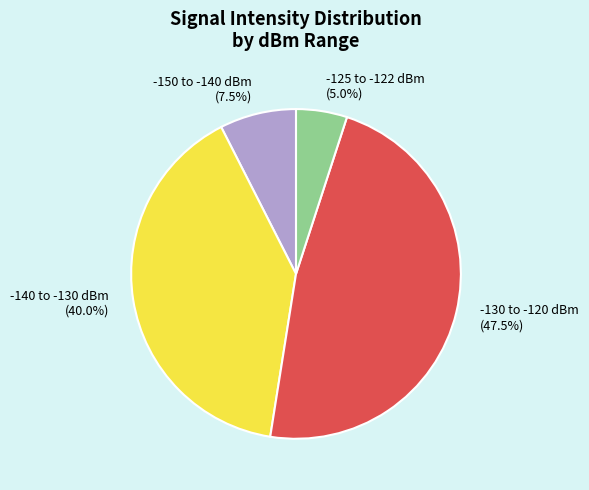

Does -150 to -140 dBm account for over 50% of the chart?

No